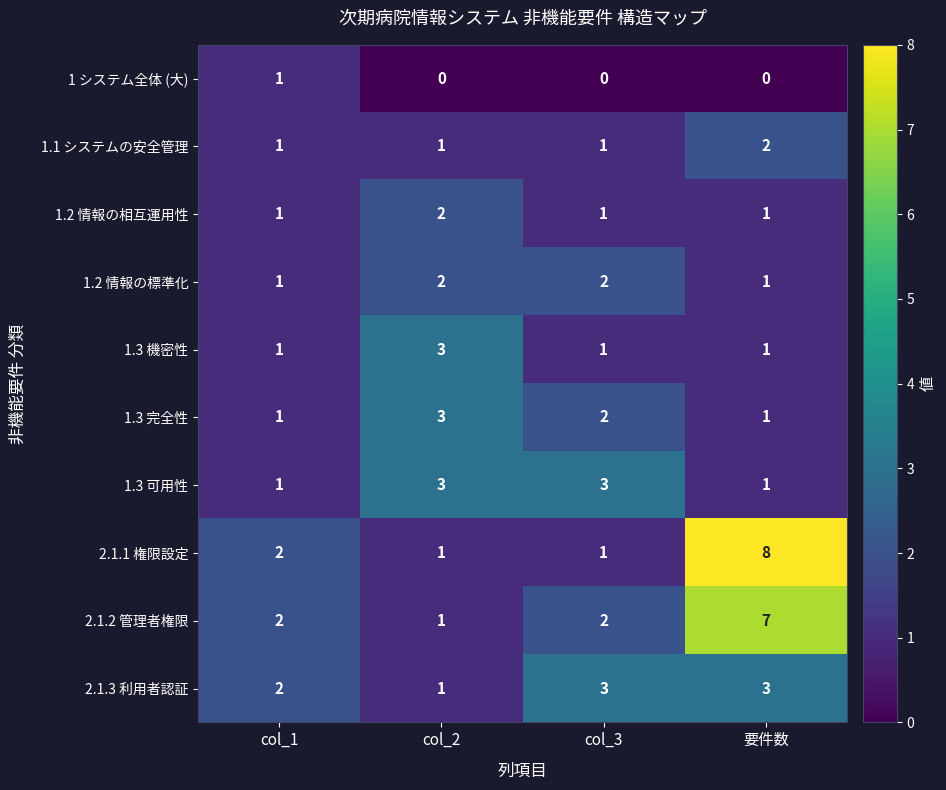

Count the 2.1.3 利用者認証 values in the range 2 to 3.

3